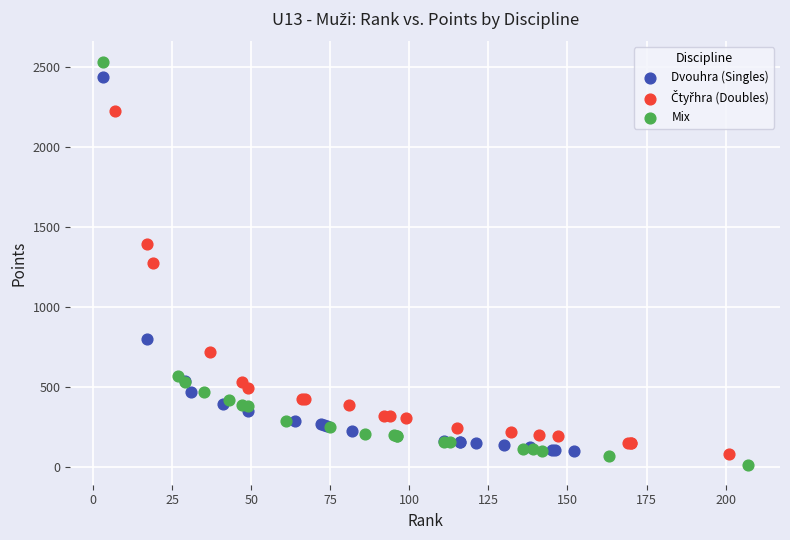

Which series has the largest Y range (max minus min)?

Mix